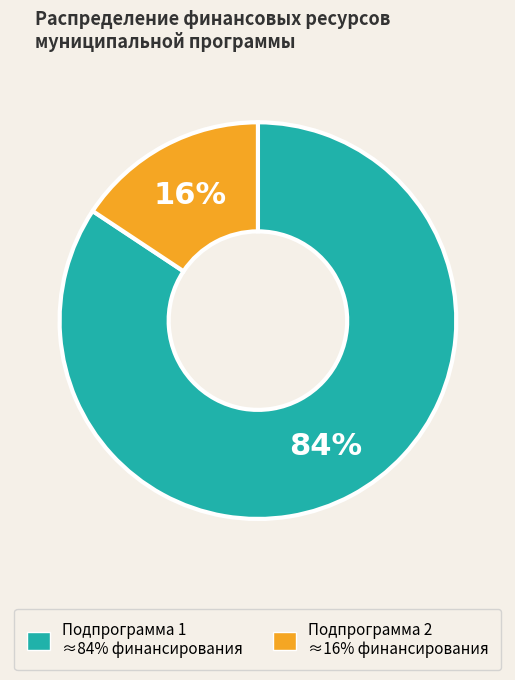

Does any single category account for the majority?

Yes